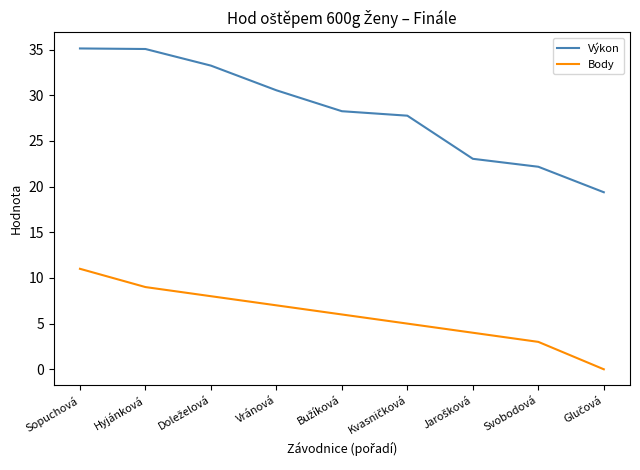

What is the difference between the maximum and minimum values in the Body series?

11.0